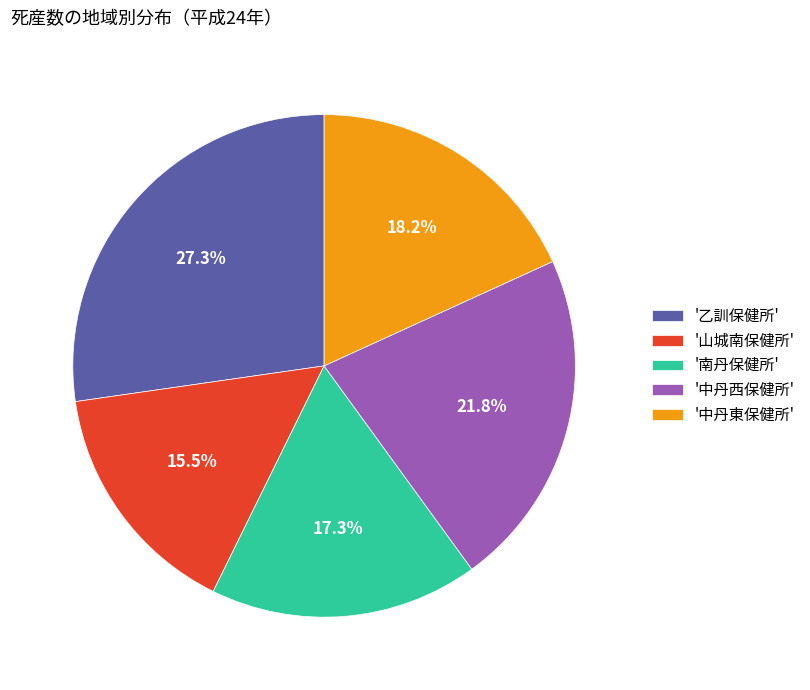

Approximately how many times larger is the value at '中丹西保健所' compared to '乙訓保健所'?

0.8